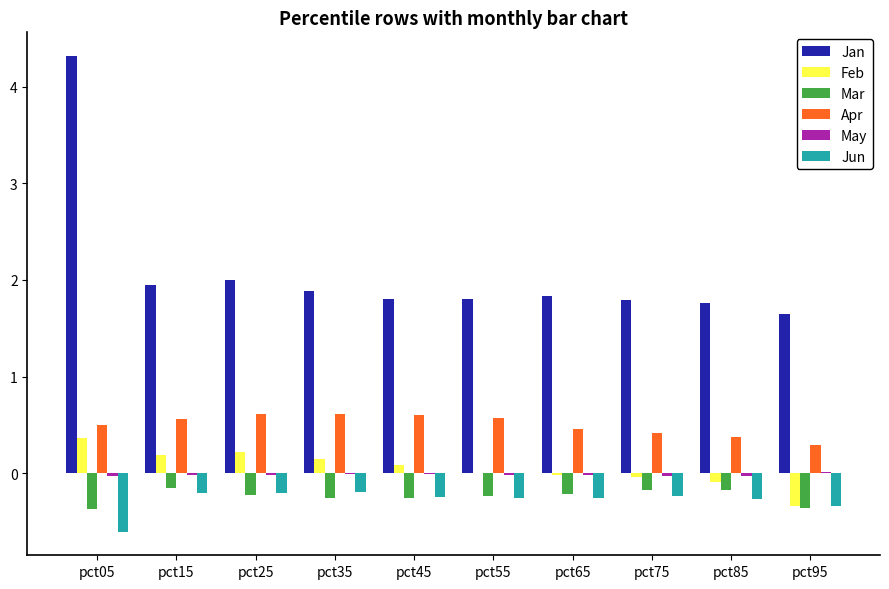

Which series has the largest total across all categories?

Jan